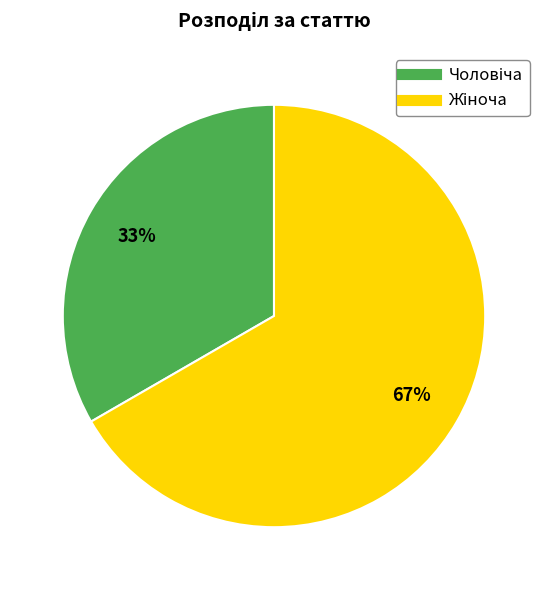

To the nearest percent, what is the average slice percentage?

50%